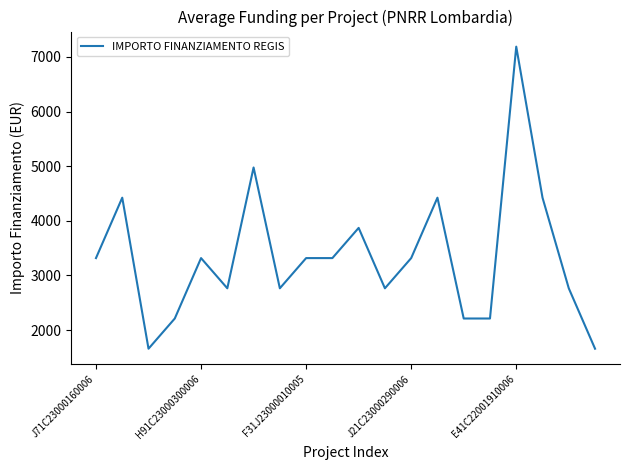

What is the difference between the maximum and minimum values?

5530